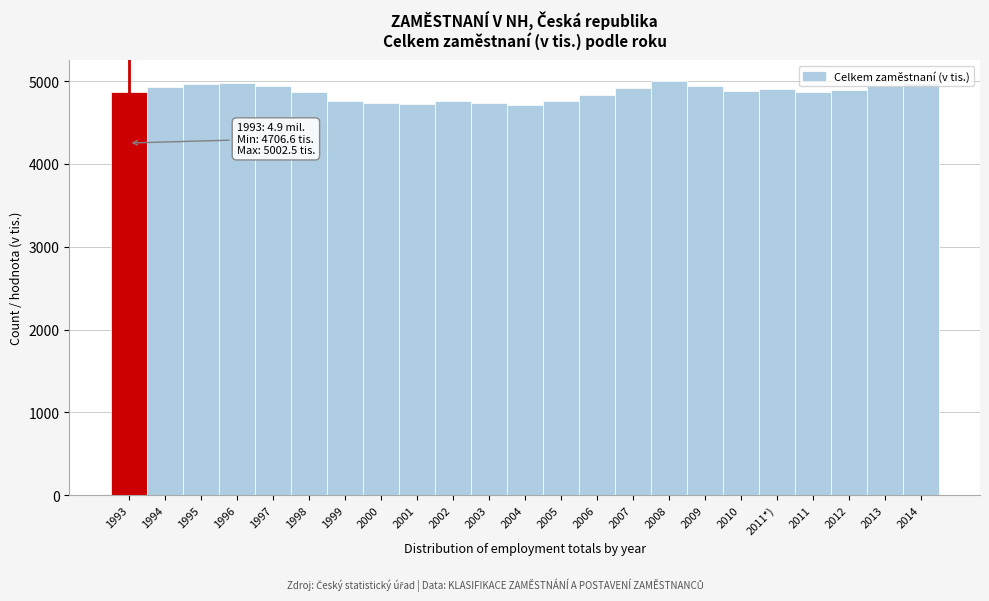

What is the maximum value shown in the chart?

5002.5